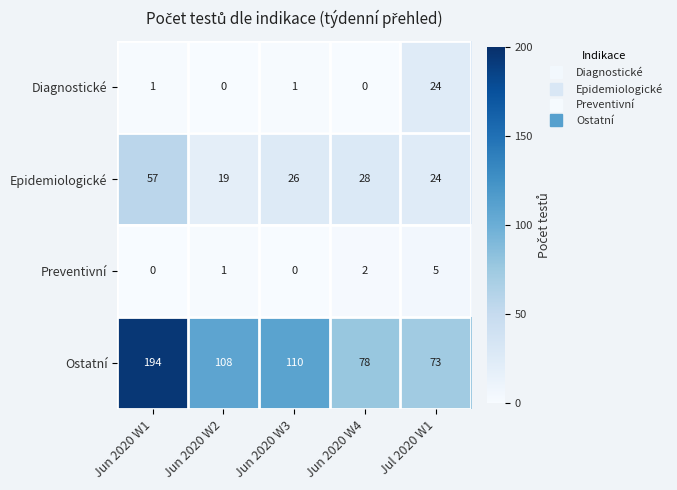

The Preventivní series shows 0 at Jun 2020 W1. True or false?

True